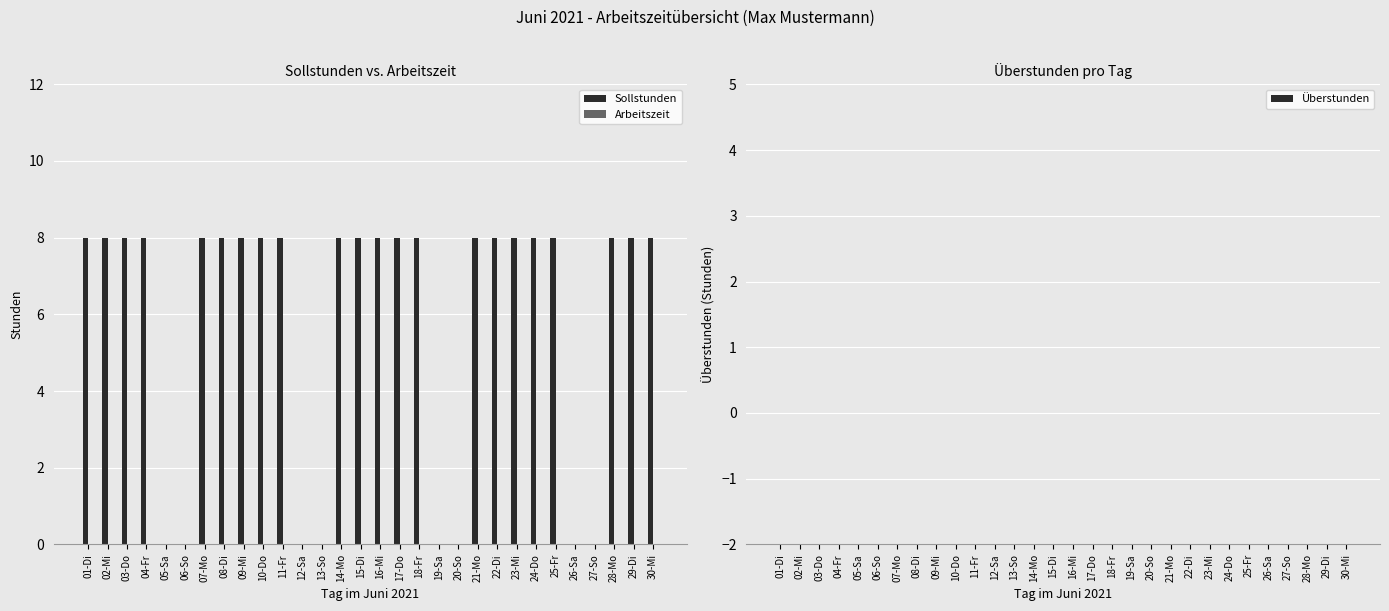

What is the sum of the values at 12-Sa and 02-Mi?

8